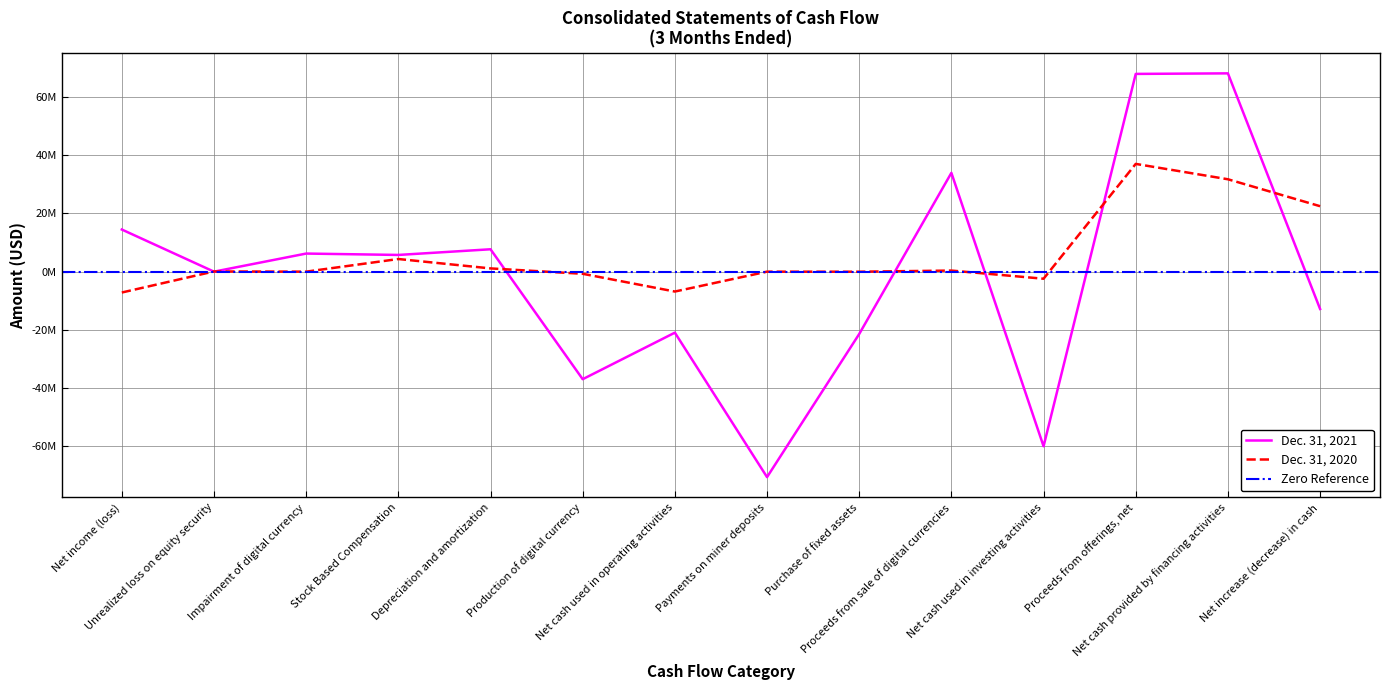

What is the label of the 11th point from the right?

Stock Based Compensation